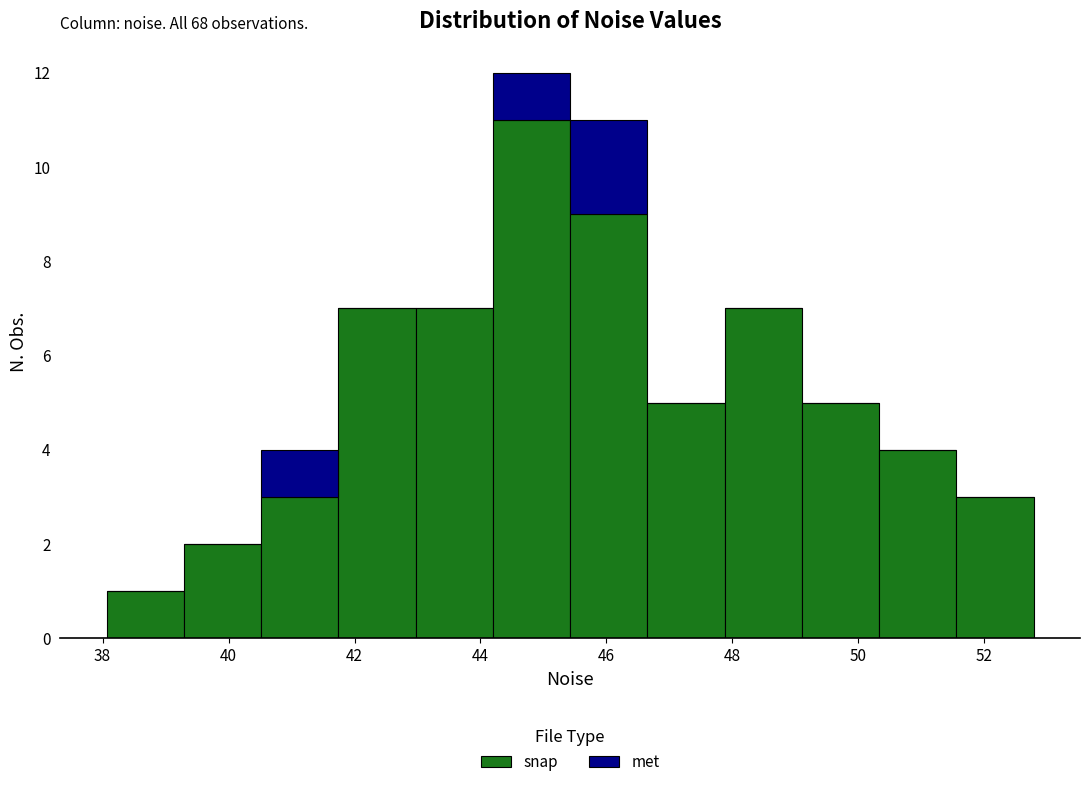

Which range on the x-axis has the tallest stacked bar (by total height)?

44.2 to 45.4